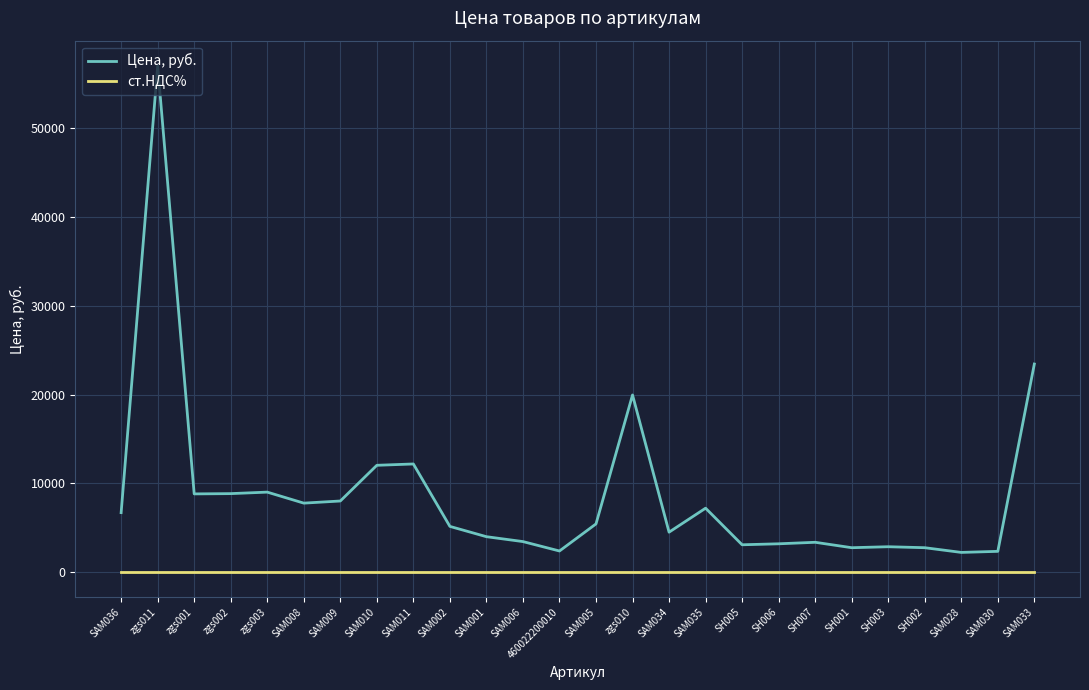

At which category is the sum across all series the highest?

zgs011